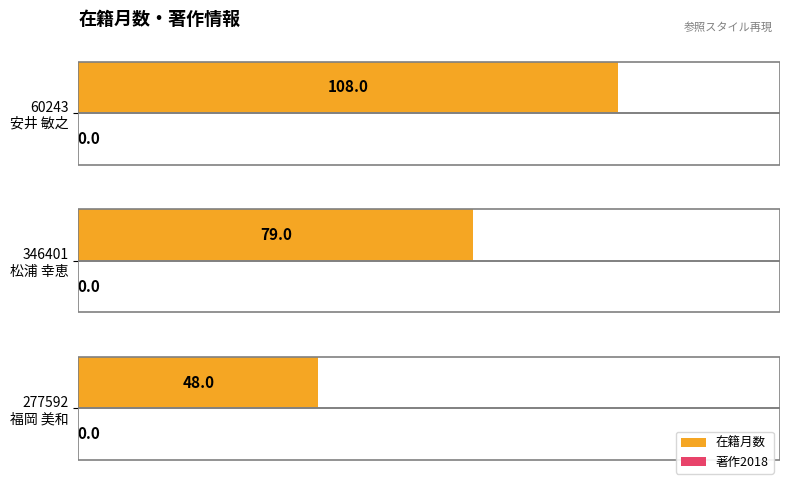

Count the values in the range 48 to 108.

3